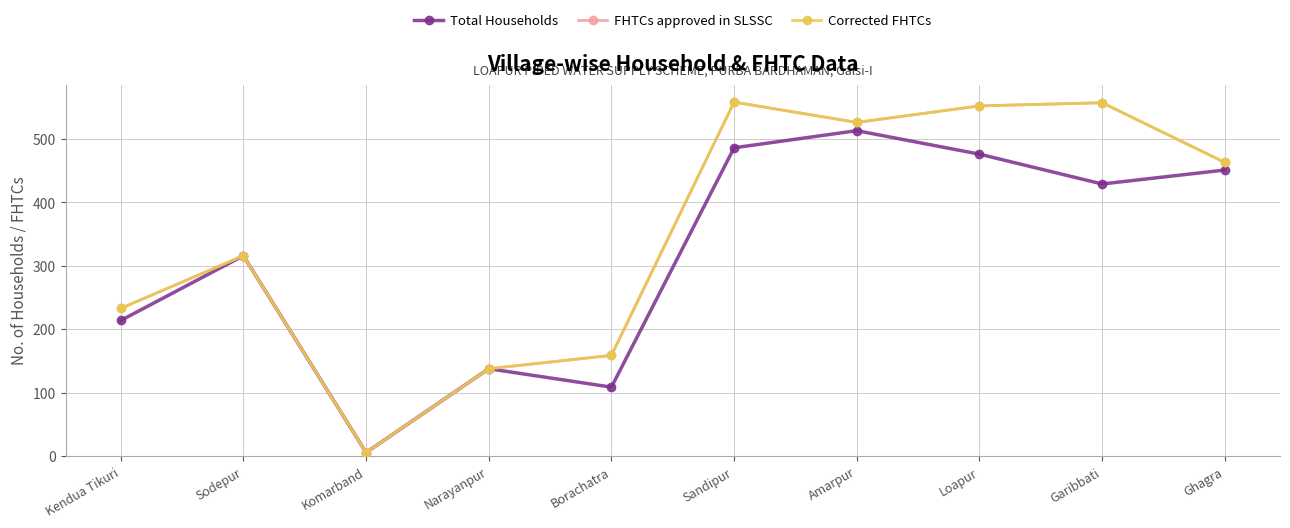

At which category does Corrected FHTCs reach its first local valley?

Komarband